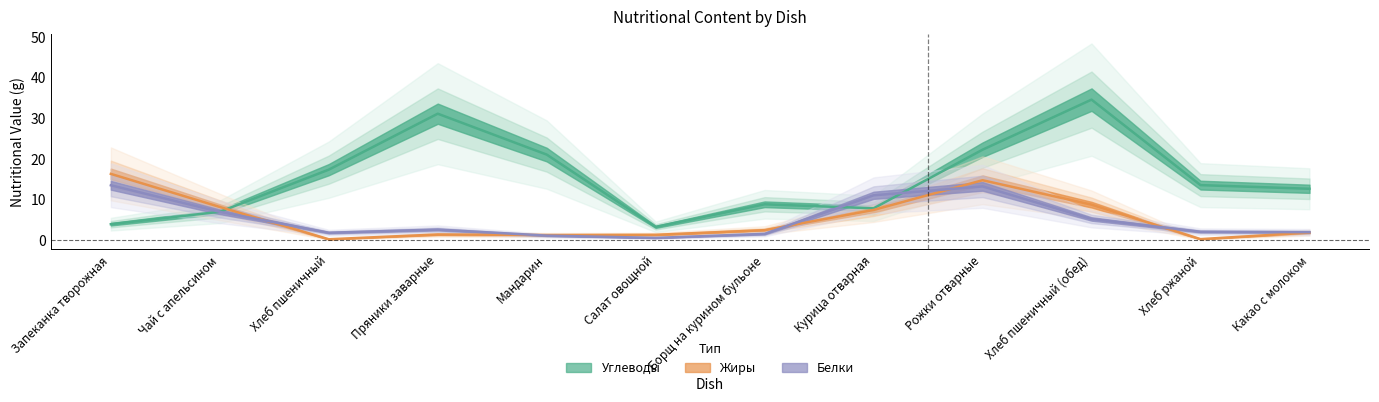

How many values in the Жиры series are below 2?

6